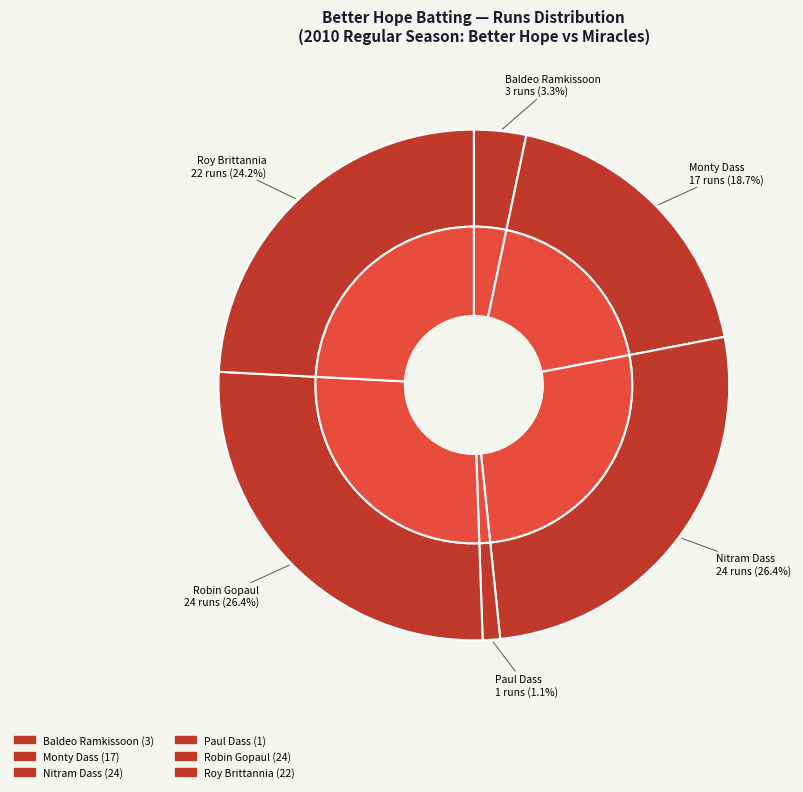

Count the number of slices in the pie.

12